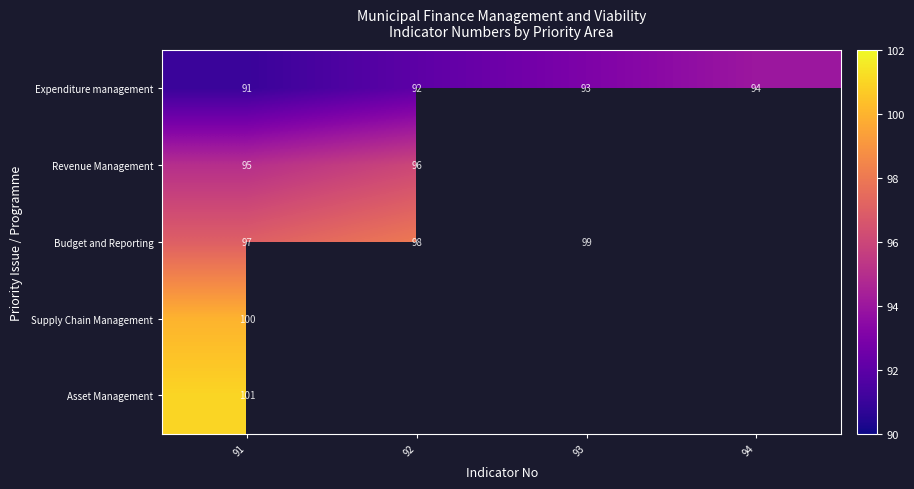

Which category has the lowest value in the Expenditure management series?

91